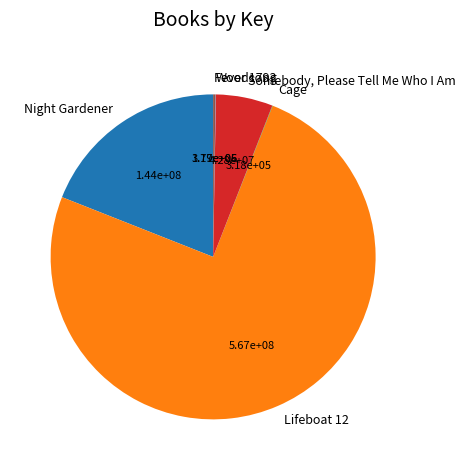

Between Somebody, Please Tell Me Who I Am and Night Gardener, which is larger?

Night Gardener